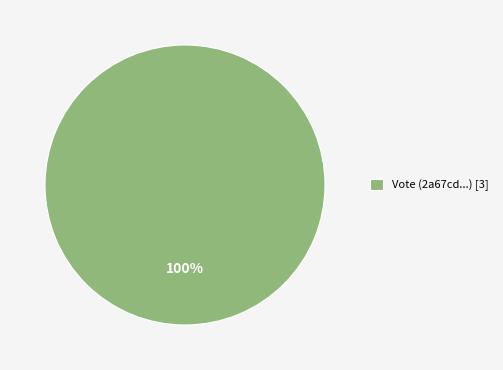

Rank the categories by value from lowest to highest.

Vote (2a67cd...) [3]